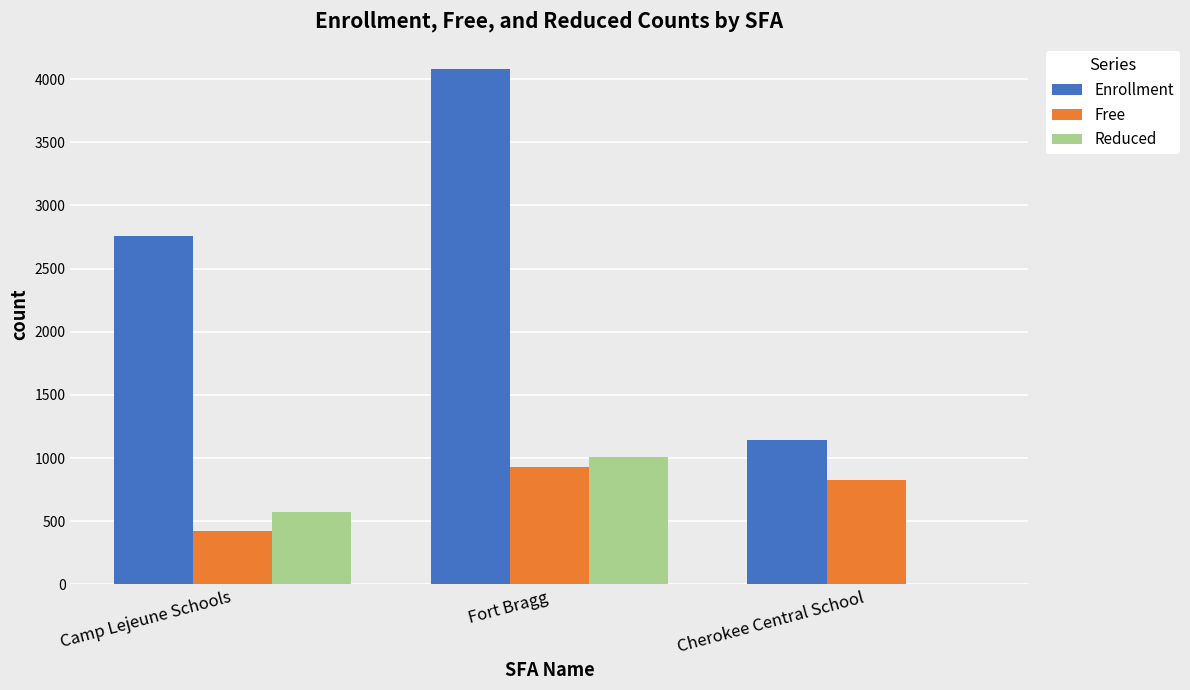

Reading left to right, extract all data points from this chart.

Enrollment: 2759	4076	1146
Free: 419	931	824
Reduced: 571	1008	0